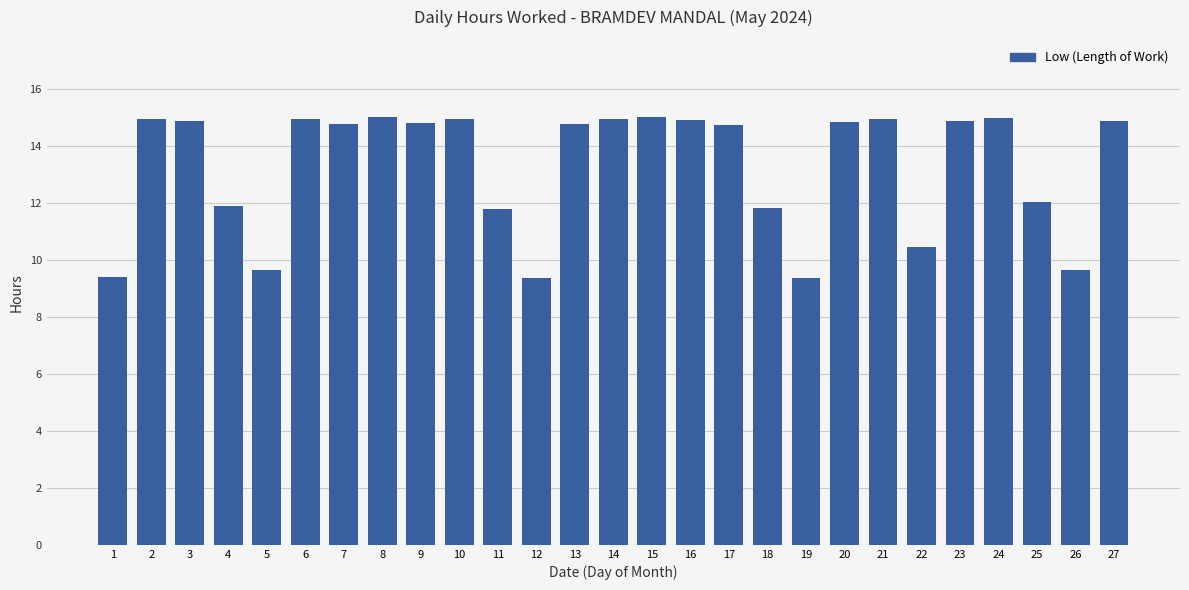

How many bars are there in total?

27